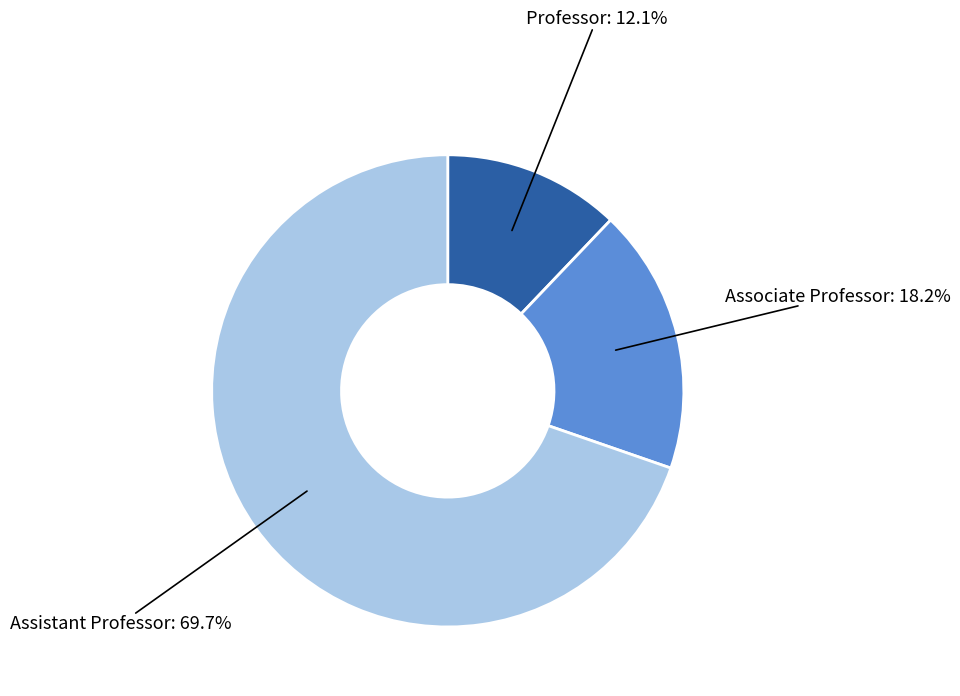

Is there a majority slice in this chart?

Yes